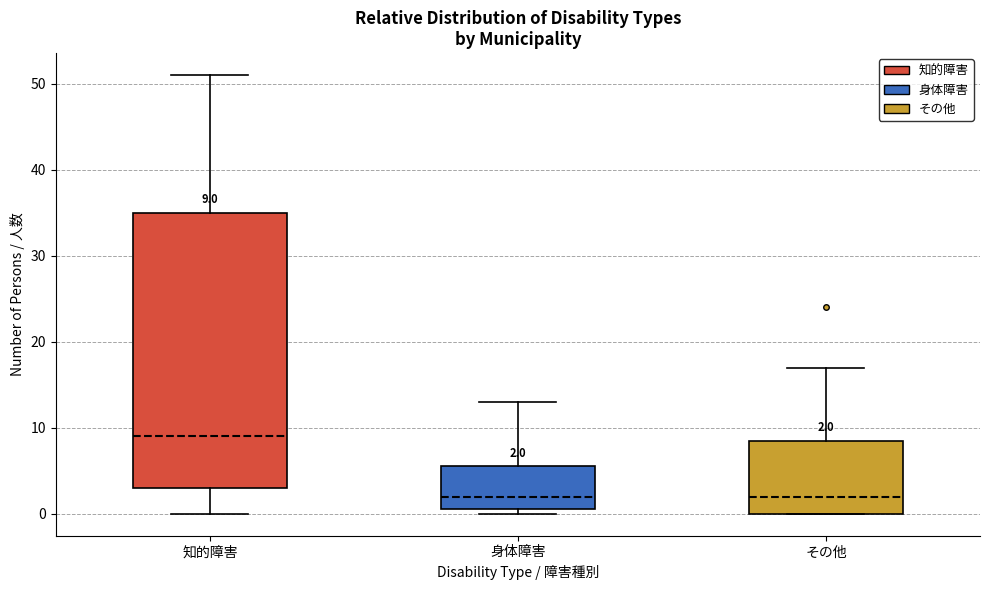

Comparing the boxes themselves (not the whiskers), which one is the tallest?

知的障害